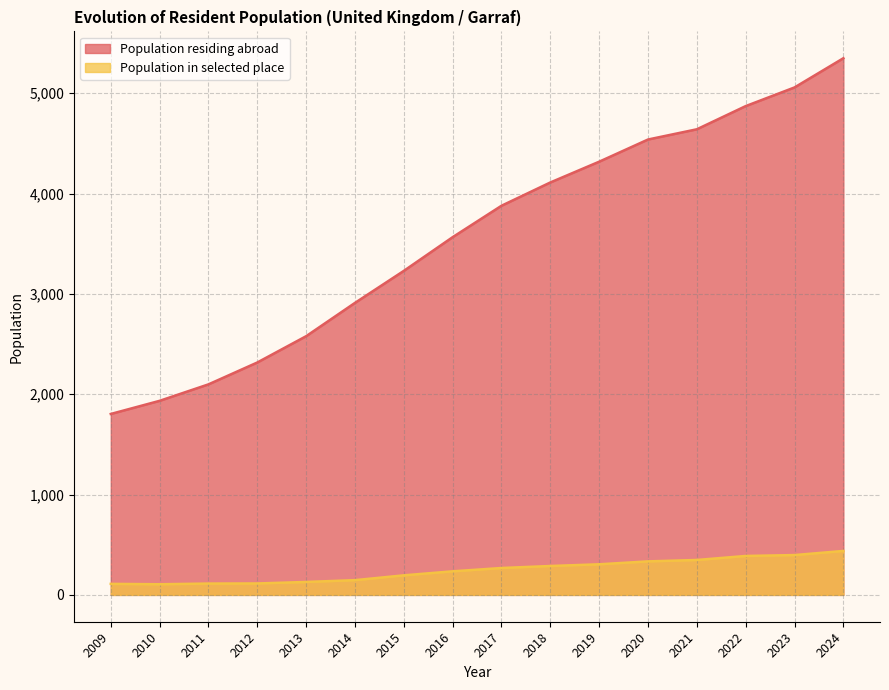

How many data points are less than 3878?

8